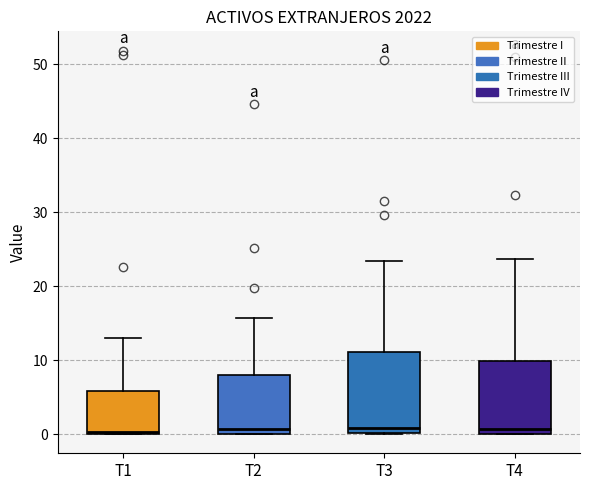

Reading left to right, transcribe this box plot: for each box, give where its median line is, the range the box spans, and where its two whiskers end, as read against the y-axis. The values are not printed on the chart, so give them approximately, as read against the axis.

T1: median 0, box 0 to 6, whiskers 0 to 13
T2: median 1, box 0 to 8, whiskers 0 to 16
T3: median 1, box 0 to 11, whiskers 0 to 23
T4: median 1, box 0 to 10, whiskers 0 to 24